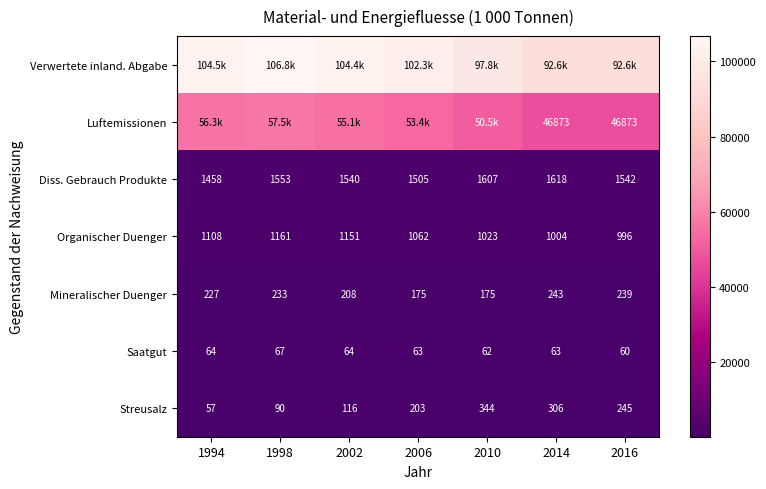

What is the total value across all series at 2006?

158688.0